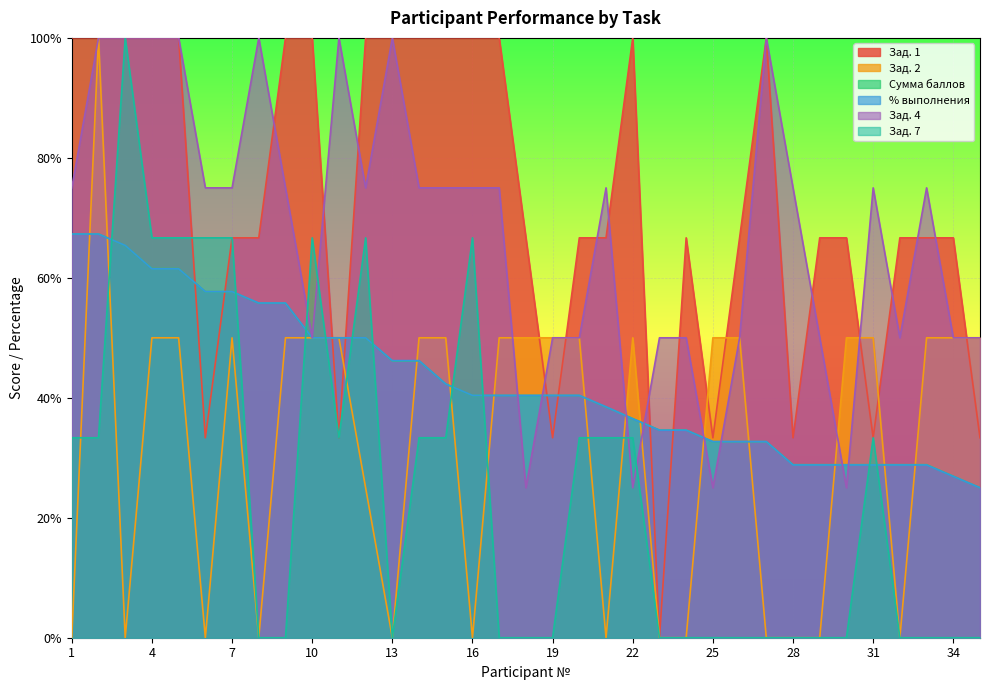

How many intersections are there between Сумма баллов and Зад. 1?

8